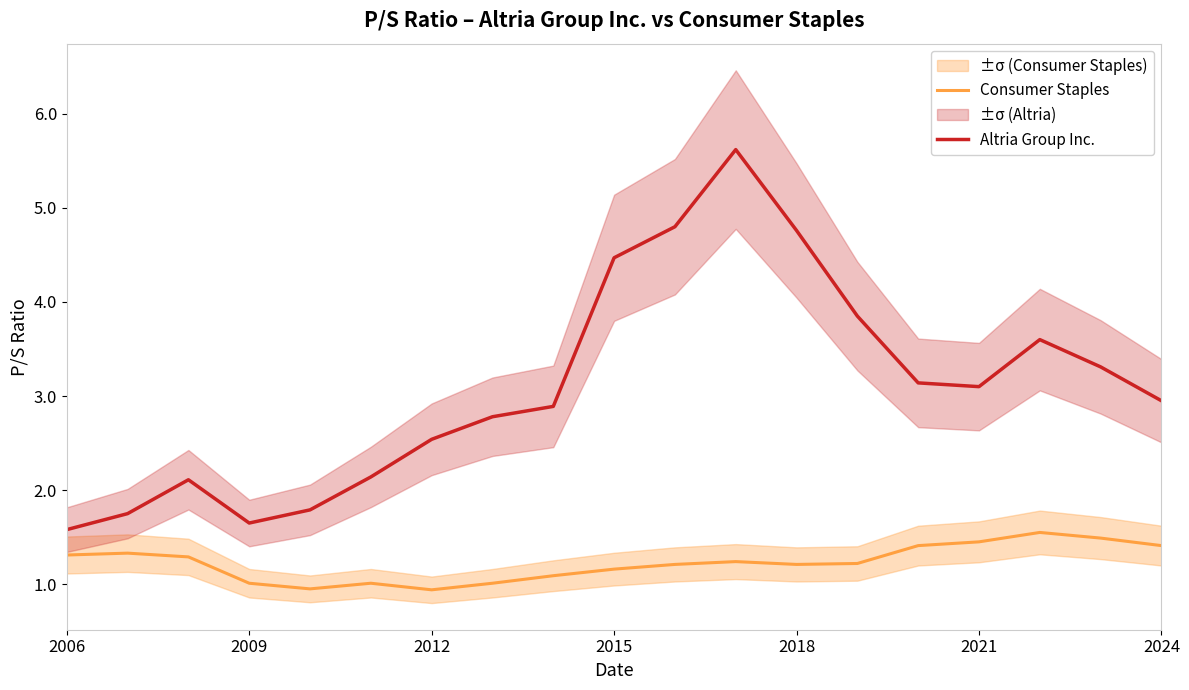

True or false: Consumer Staples and Altria Group Inc. intersect in this chart.

False